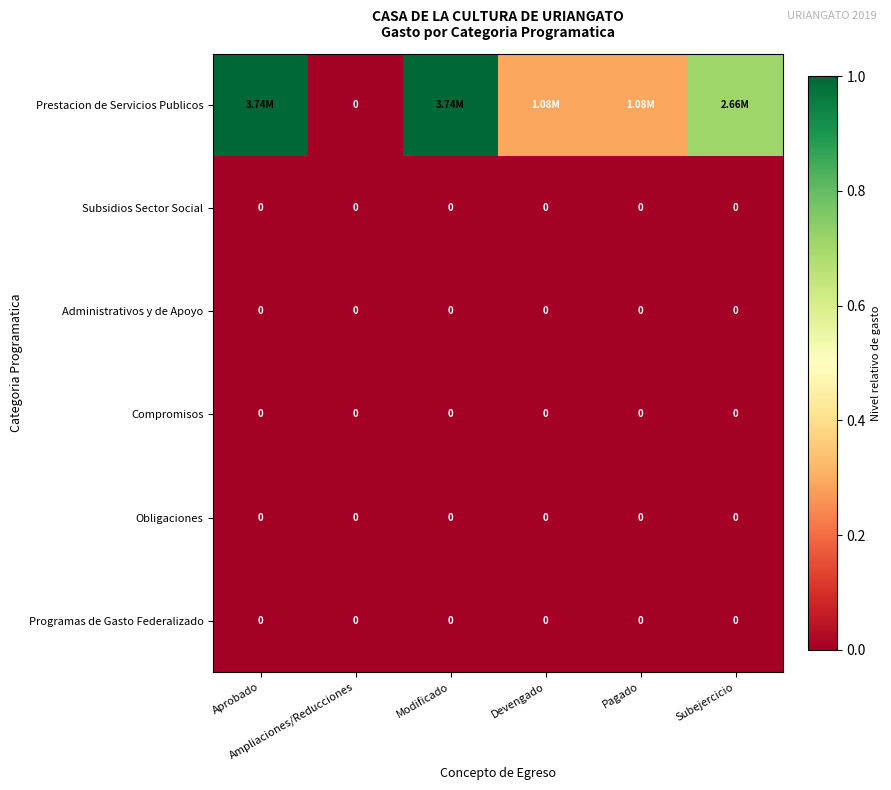

Between Aprobado and Devengado, which series saw the biggest shift?

Prestacion de Servicios Publicos